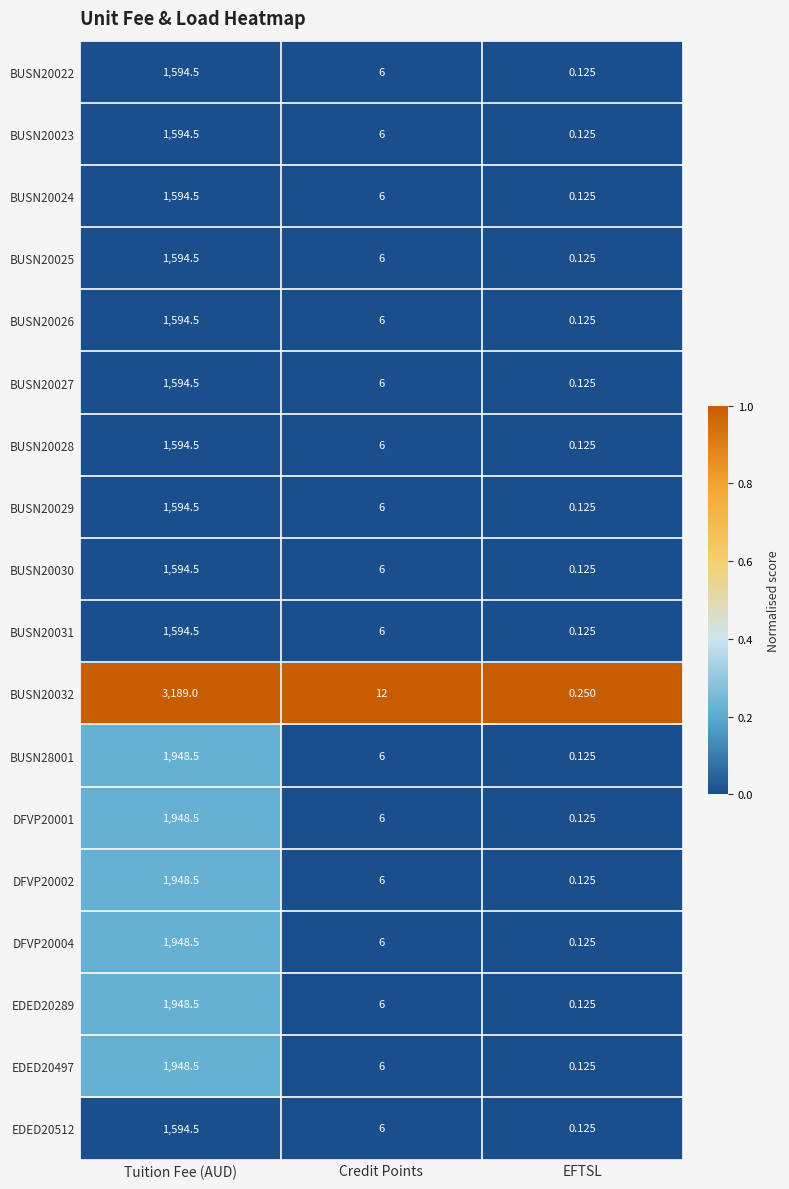

Rank the categories by EDED20289 value from lowest to highest.

EFTSL, Credit Points, Tuition Fee (AUD)